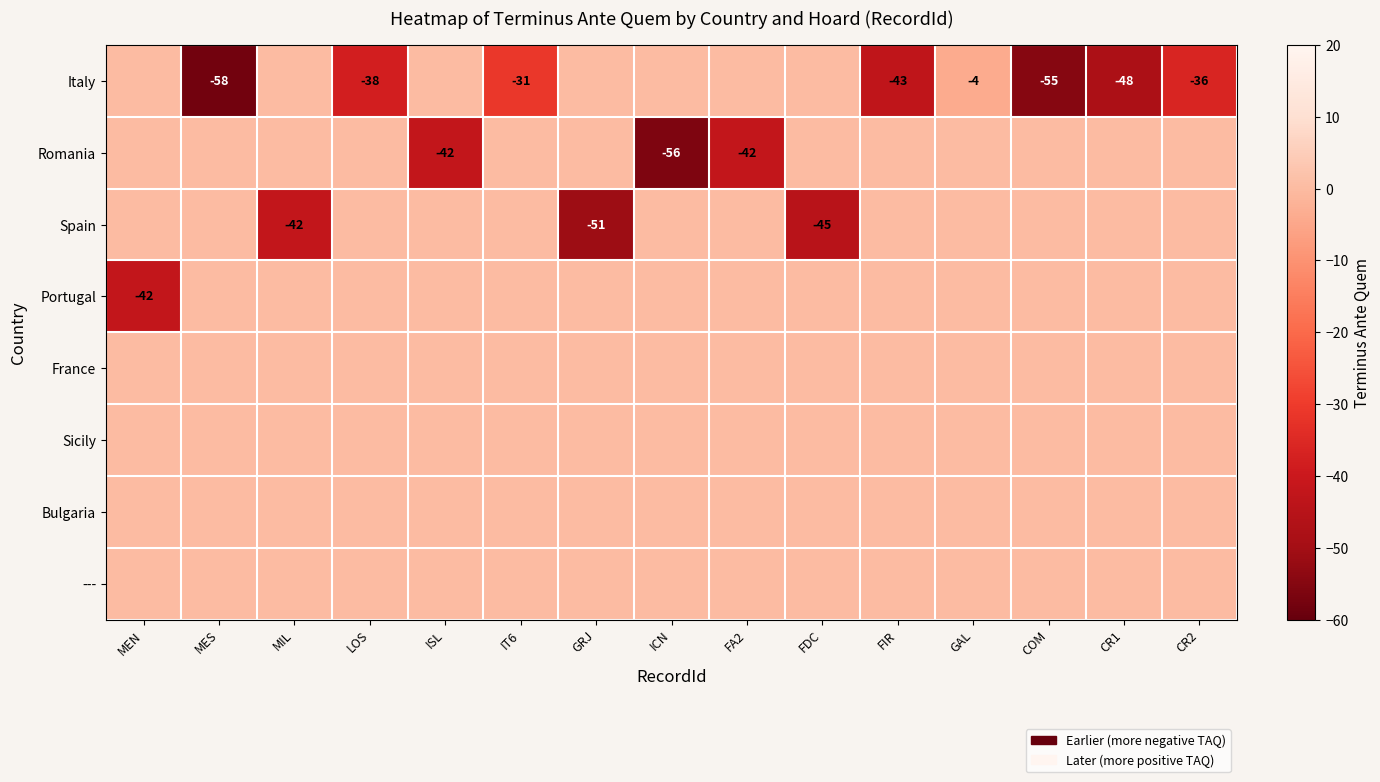

Between ISL and IT6, which is larger?

ISL